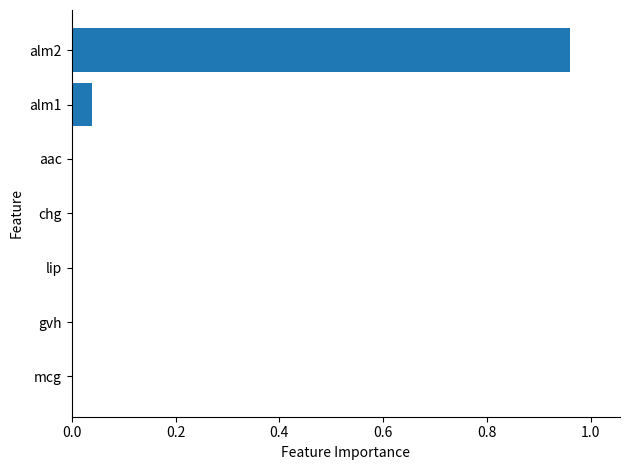

What is the average value?

0.1